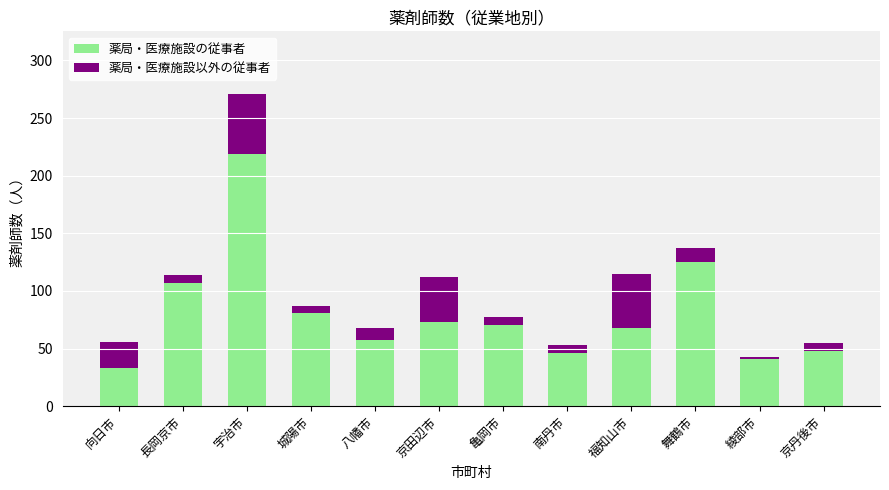

What is the sum of the 薬局・医療施設の従事者 values at 亀岡市 and 京田辺市?

143